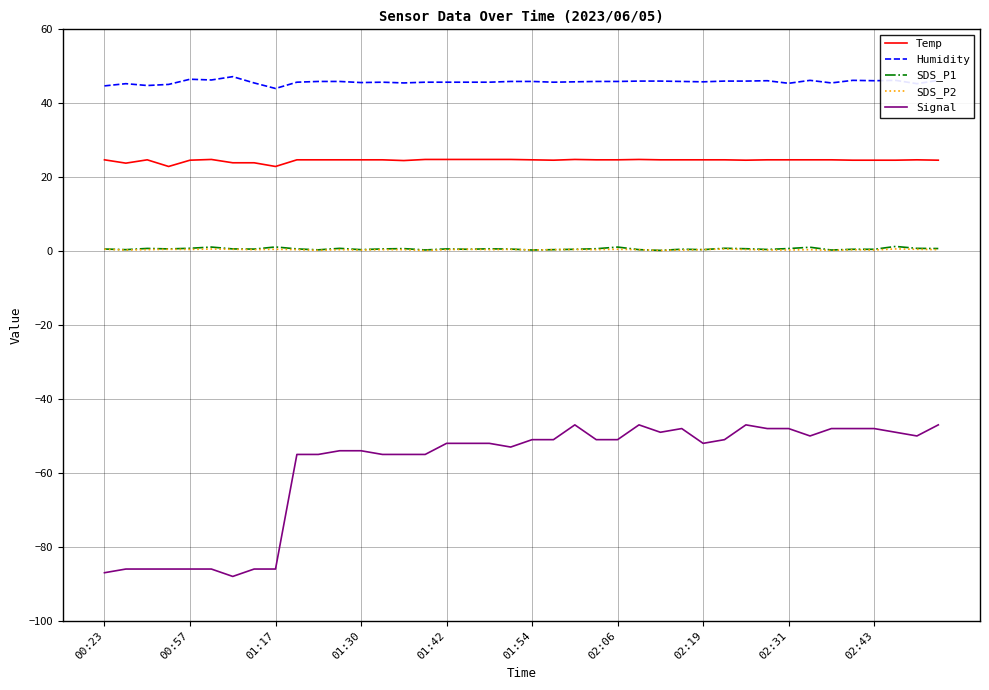

What is the greatest value displayed?

47.2